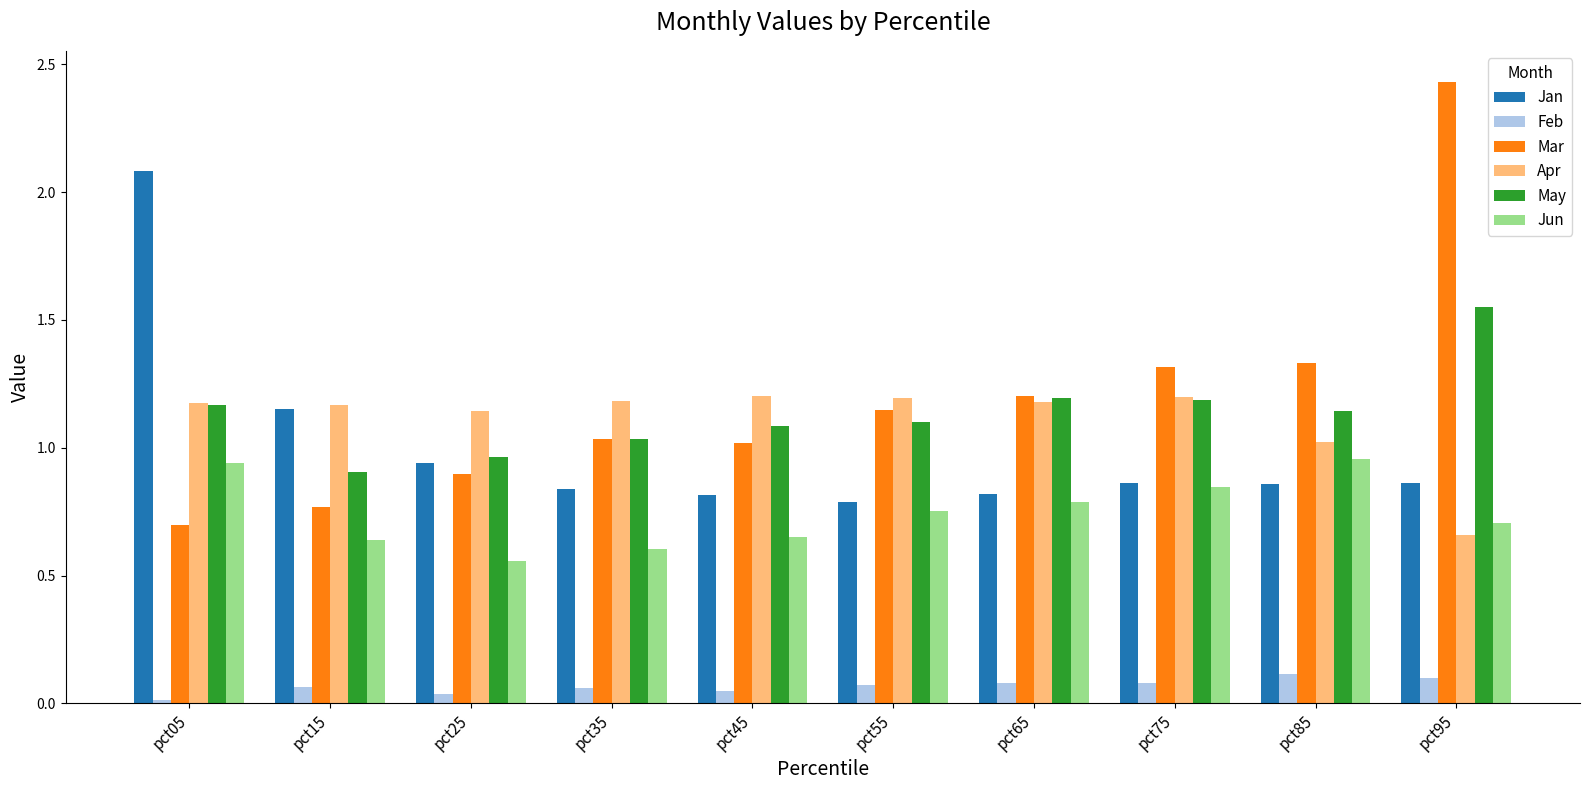

What is the difference between the maximum and minimum values in the Jun series?

0.4